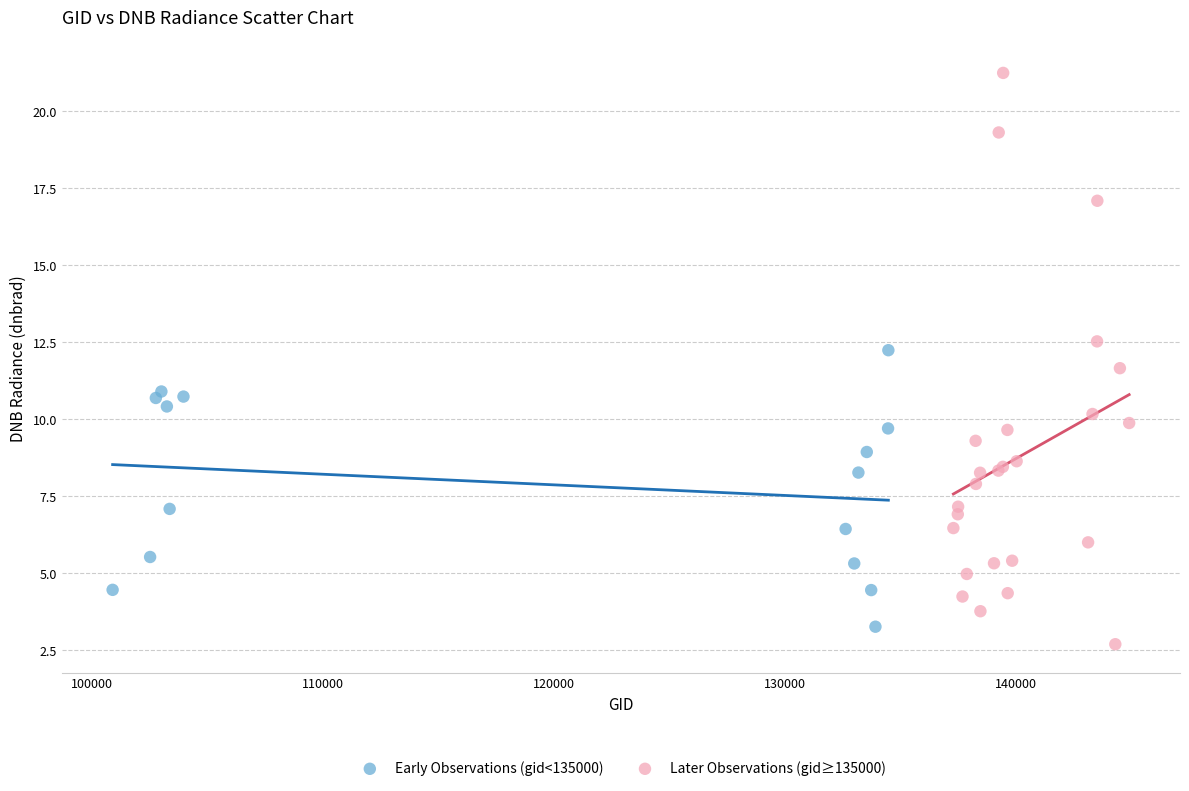

Which series has the largest Y range (max minus min)?

Later Observations (gid≥135000)